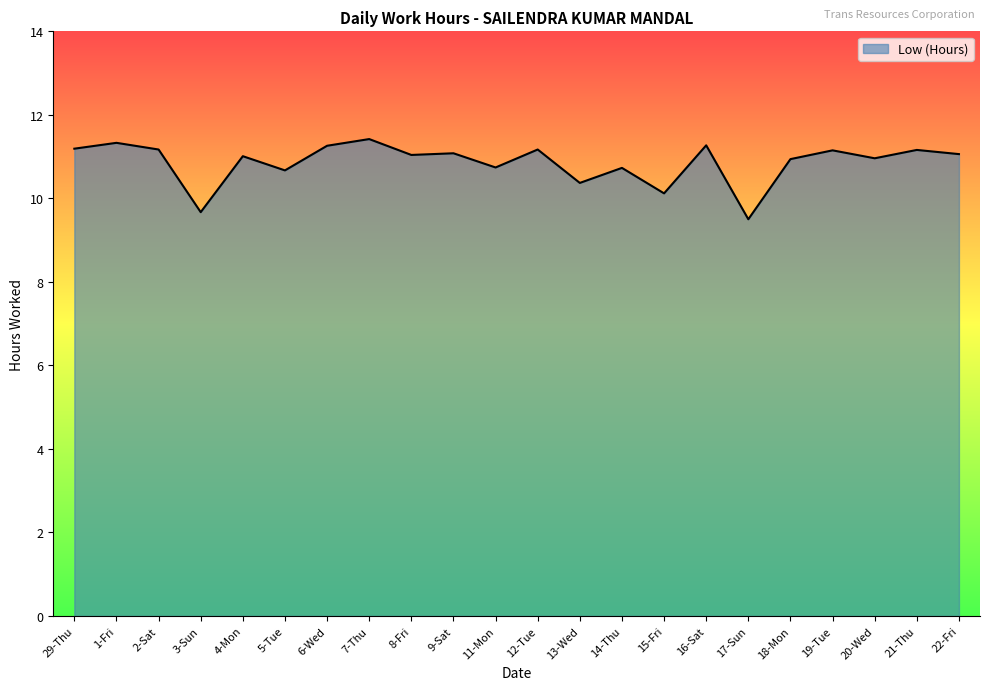

What is the approximate value at 9-Sat?

11.1